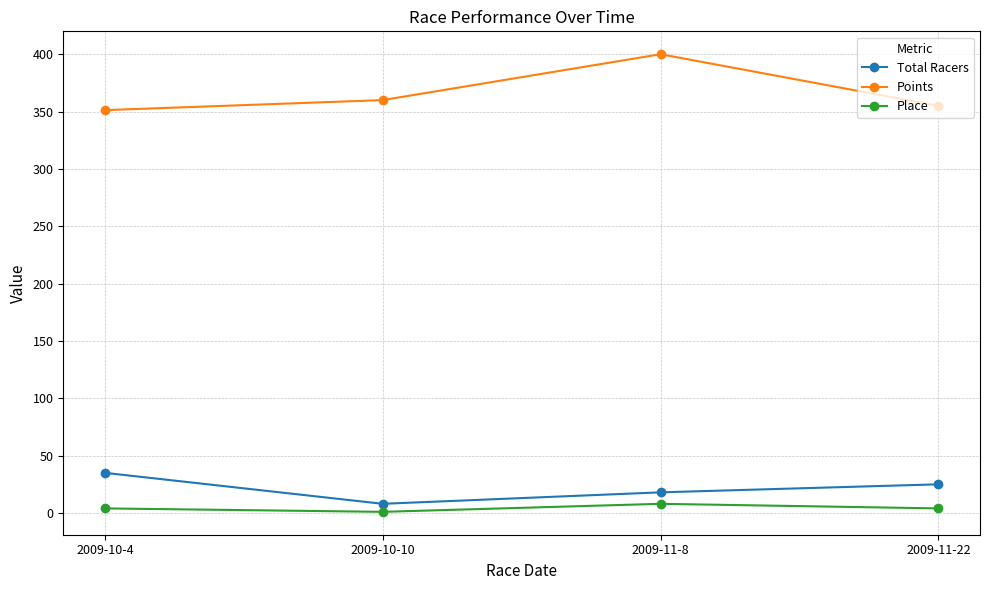

Rank the series at 2009-10-4 from highest to lowest value.

Points, Total Racers, Place